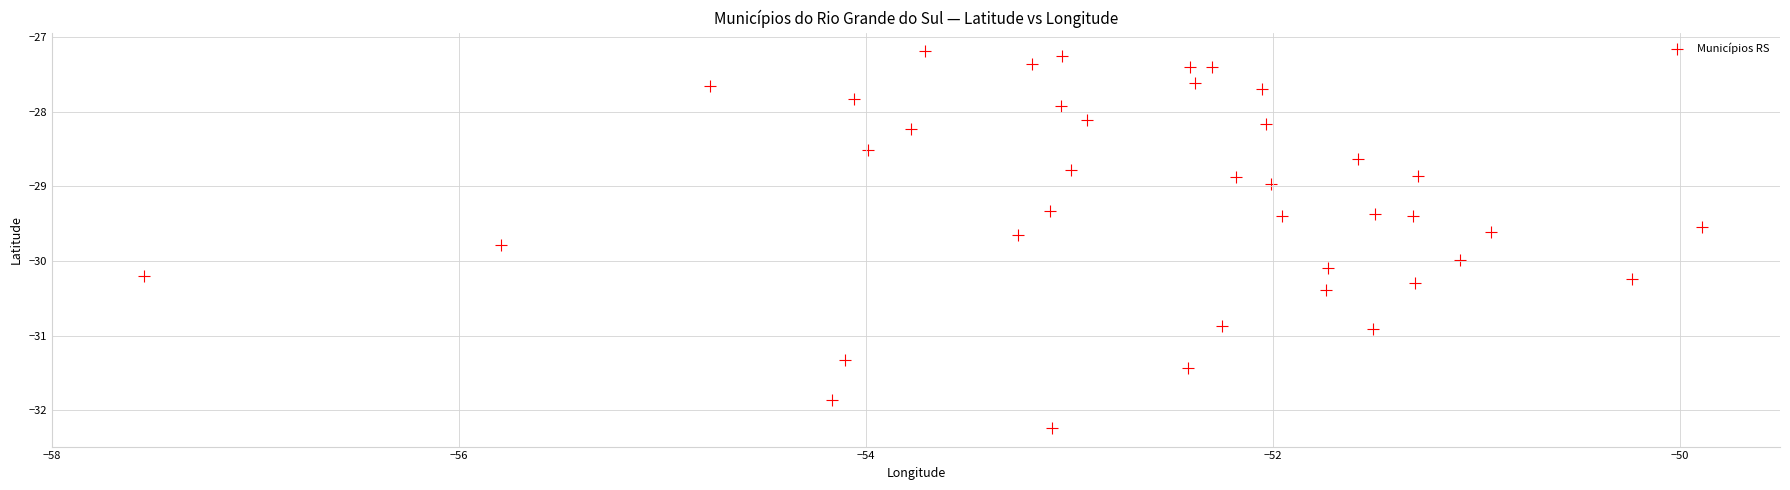

What is the range of X values (max minus min)?

7.7